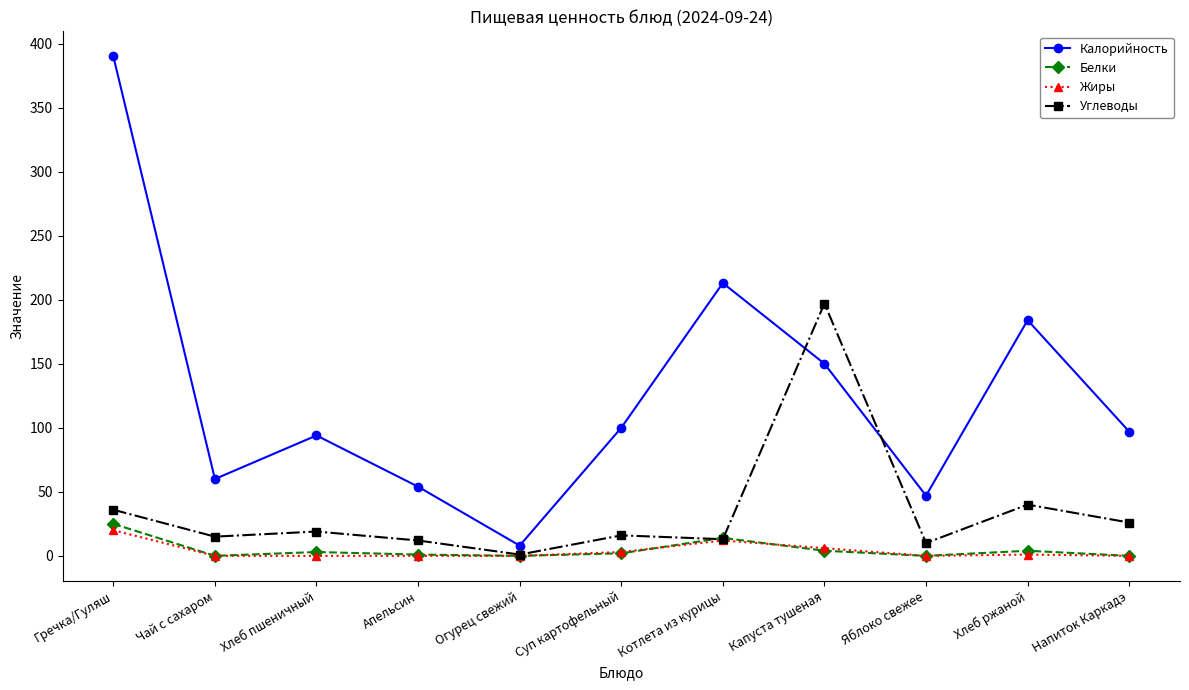

Which category has the highest value across all series?

Гречка/Гуляш